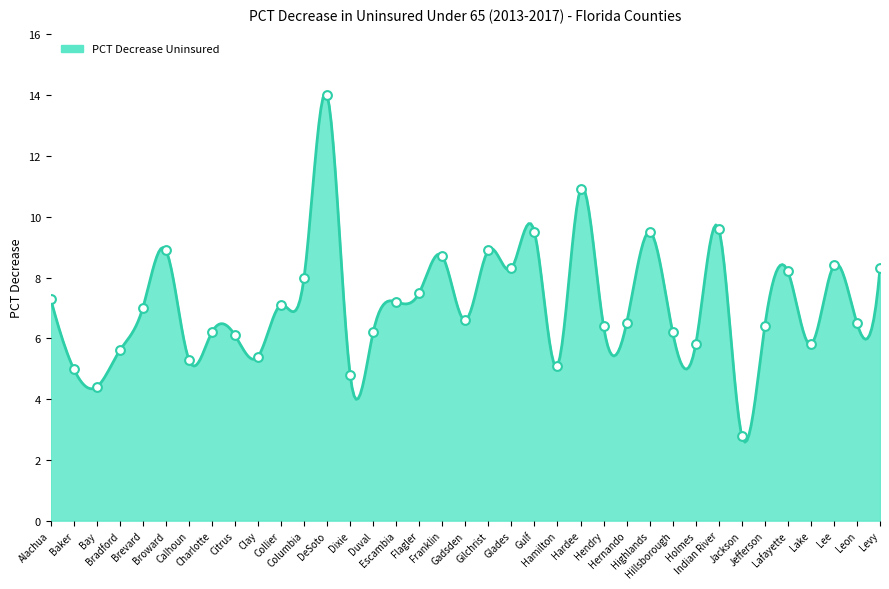

What is the change in value from Clay to Gadsden?

+1.2